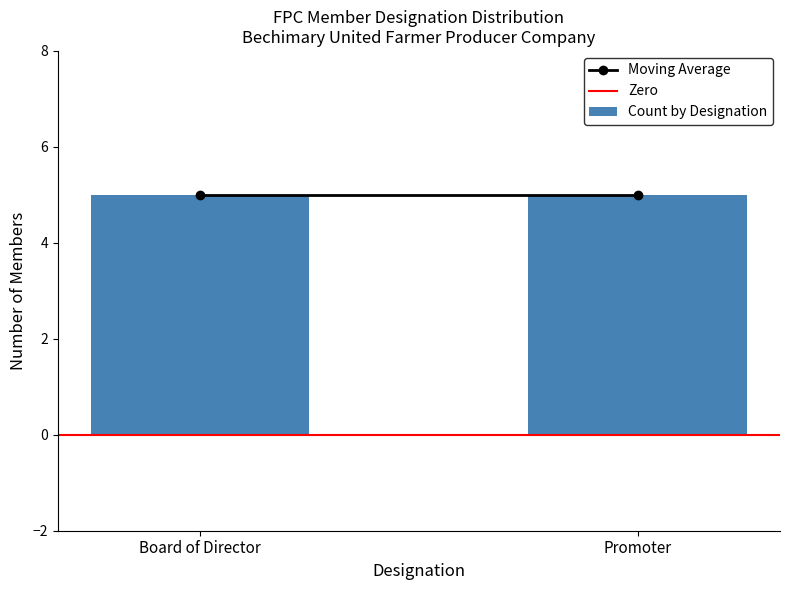

What are all the series names shown in the legend?

Moving Average, Zero, Count by Designation